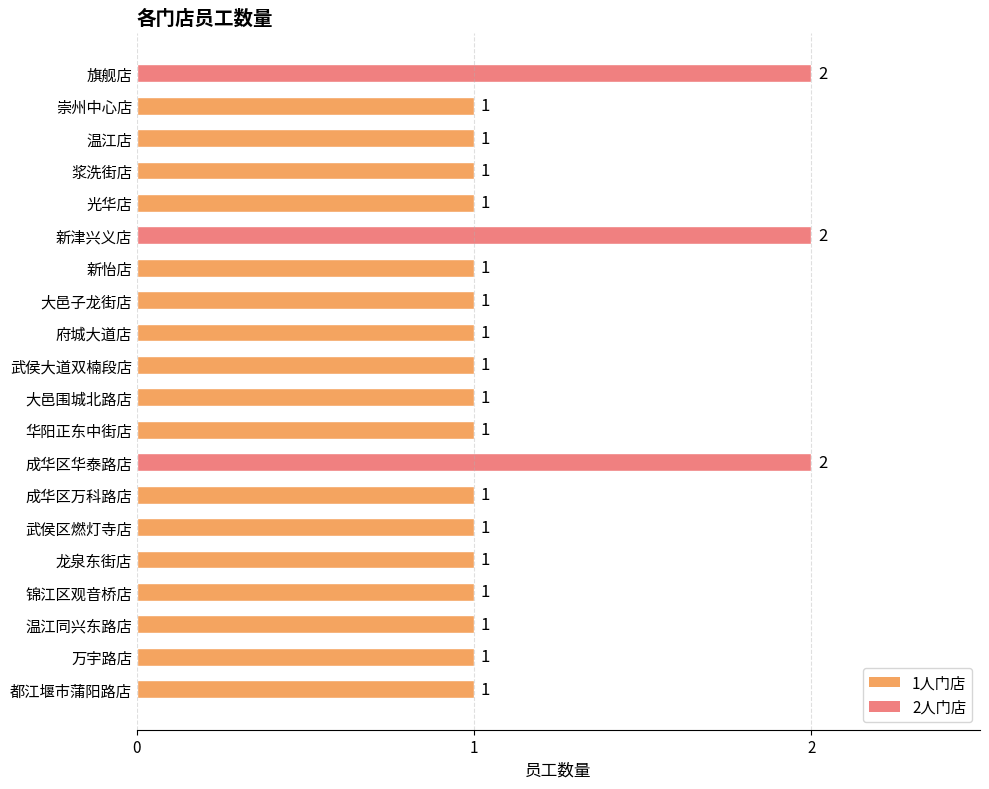

True or false: the data shows 2 at 温江店.

False